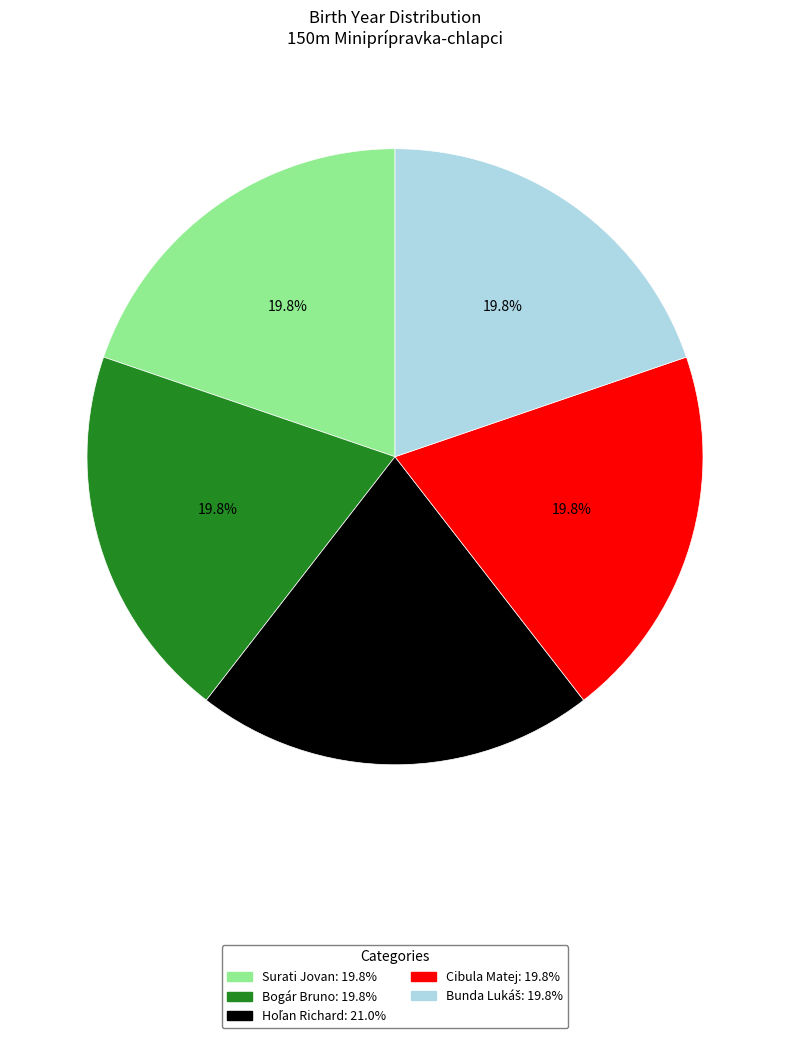

What portion of the pie excludes Cibula Matej?

80.2%